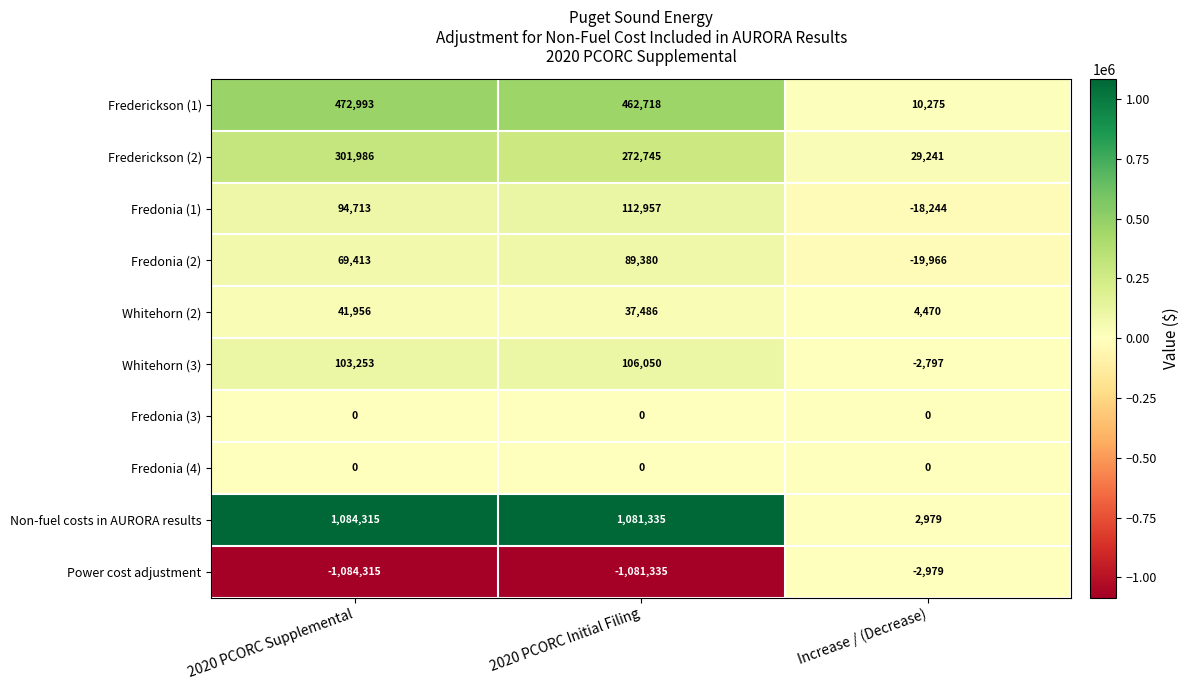

At which category does the chart reach its minimum across all series?

2020 PCORC Supplemental